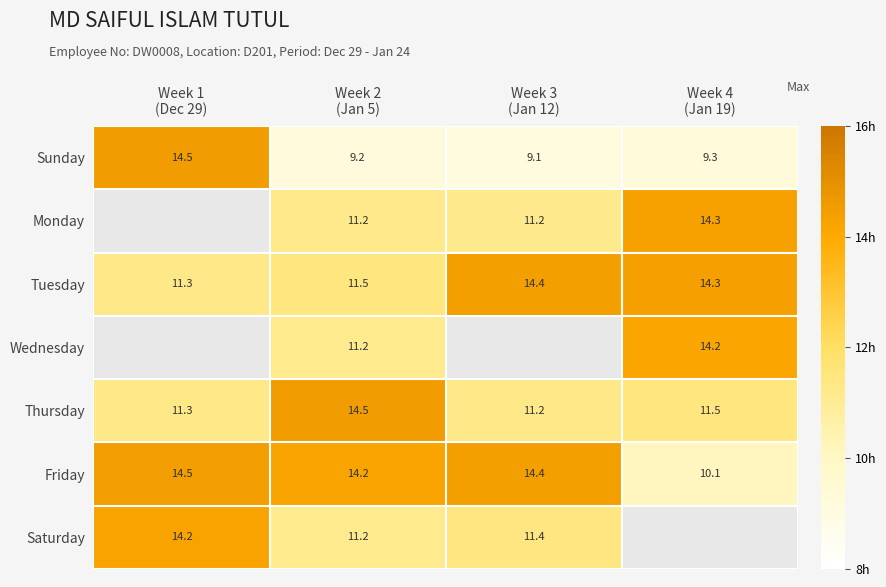

At which category is the sum across all series the highest?

Week 2
(Jan 5)